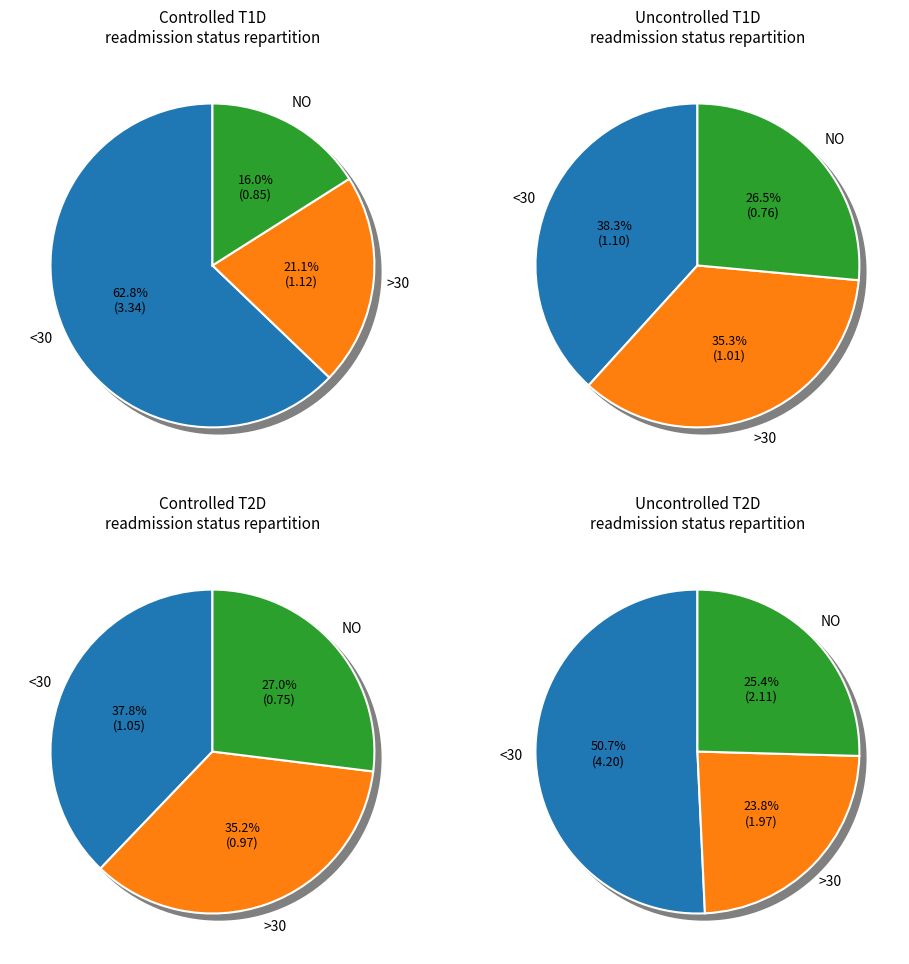

Does pct85 account for over 50% of the chart?

No